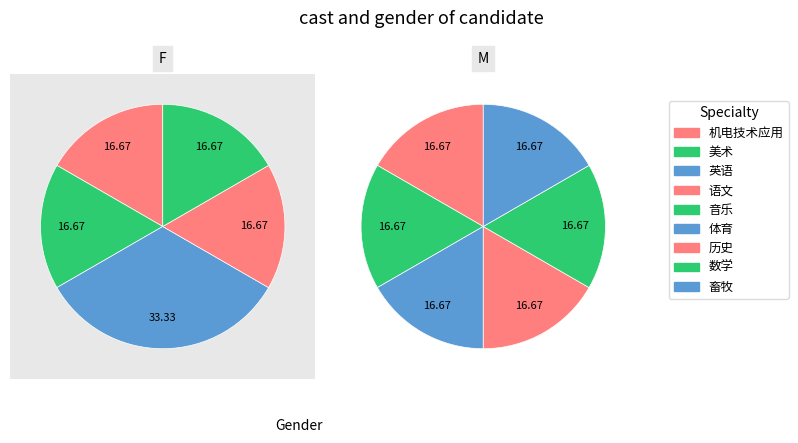

What is the change in value from 历史 to 音乐?

+1